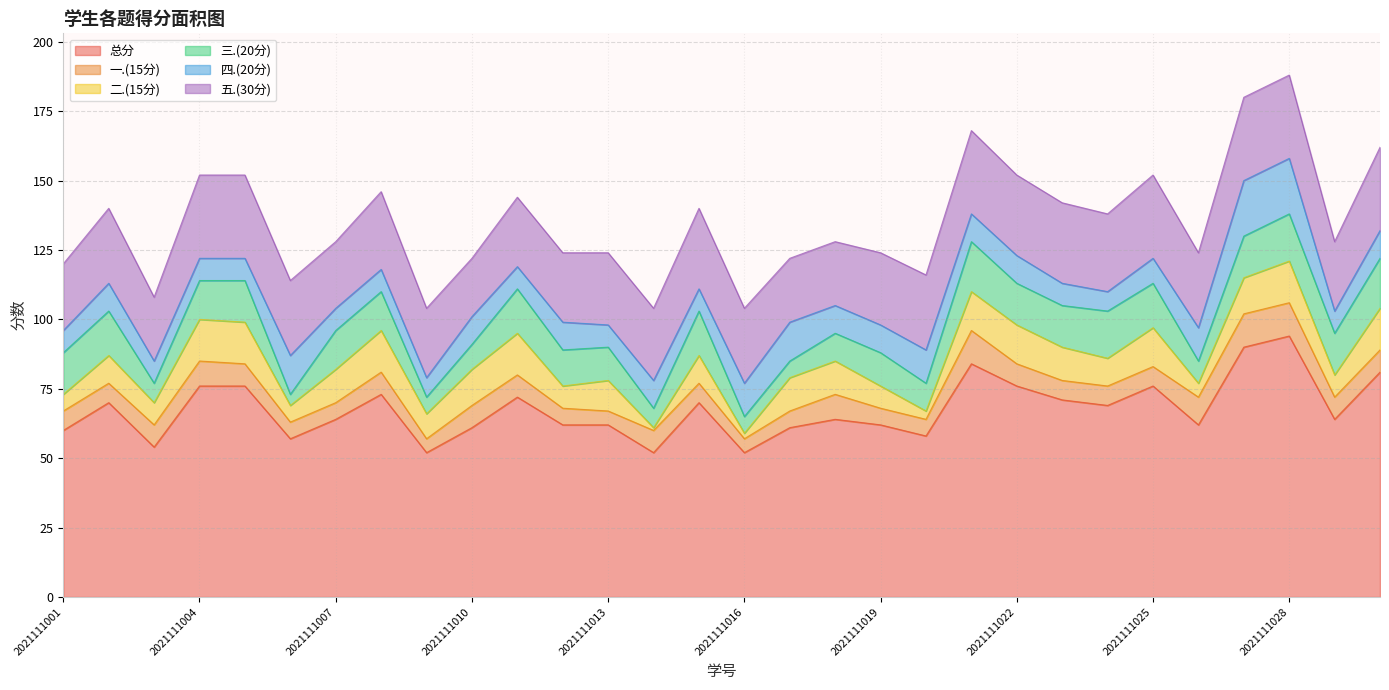

At how many categories does at least one series exceed 34?

30